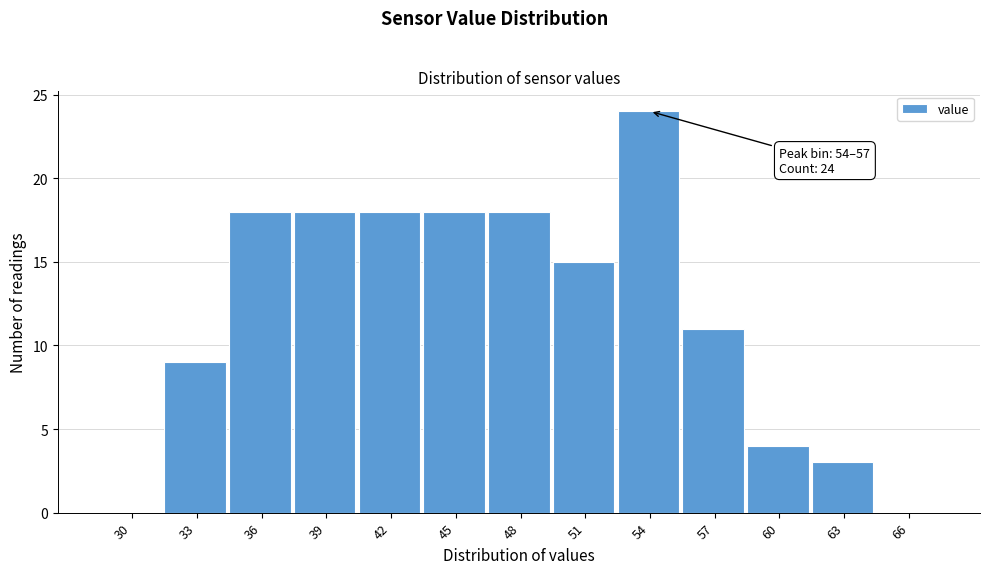

Reading left to right, list all the values displayed in this chart.

30=0	33=9	36=18	39=18	42=18	45=18	48=18	51=15	54=24	57=11	60=4	63=3	66=0